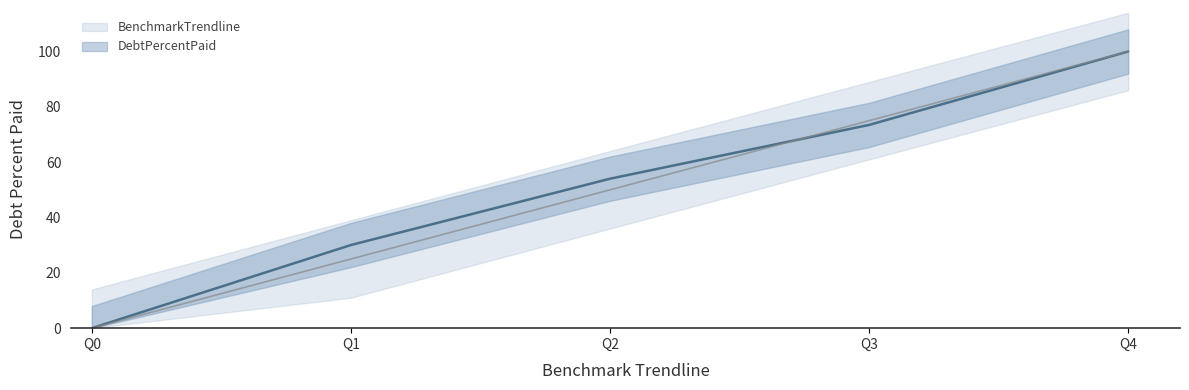

What is the difference between the maximum and second lowest values in the DebtPercentPaid series?

70.0